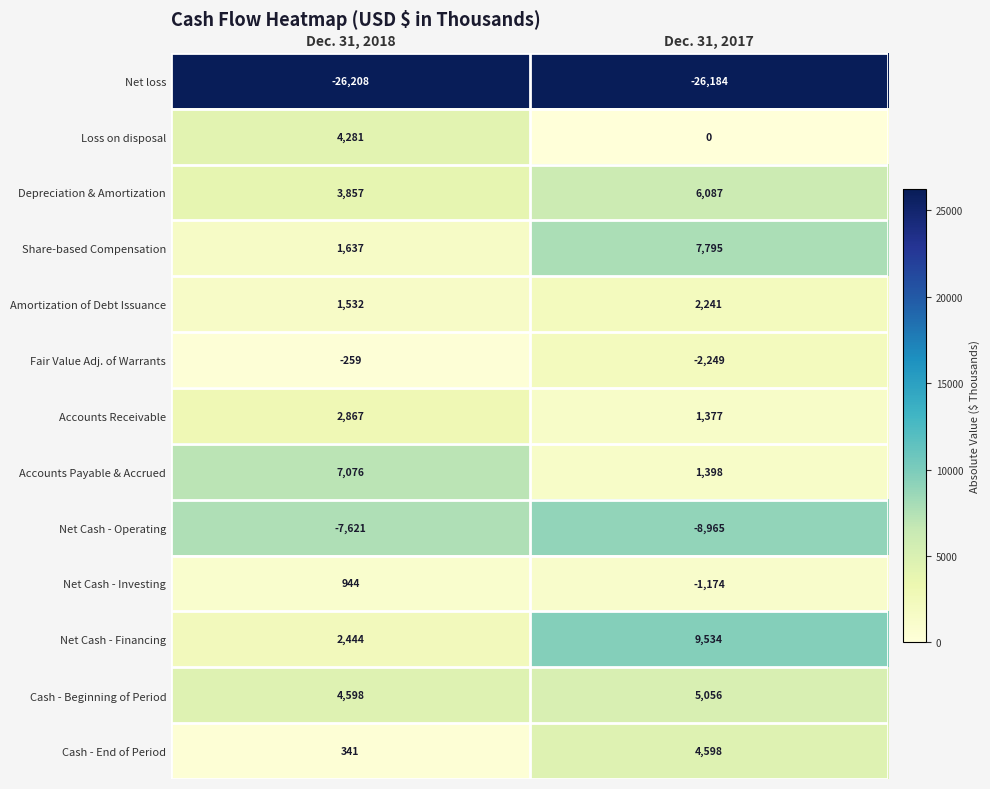

Which series has the widest spread of values?

Net Cash - Financing